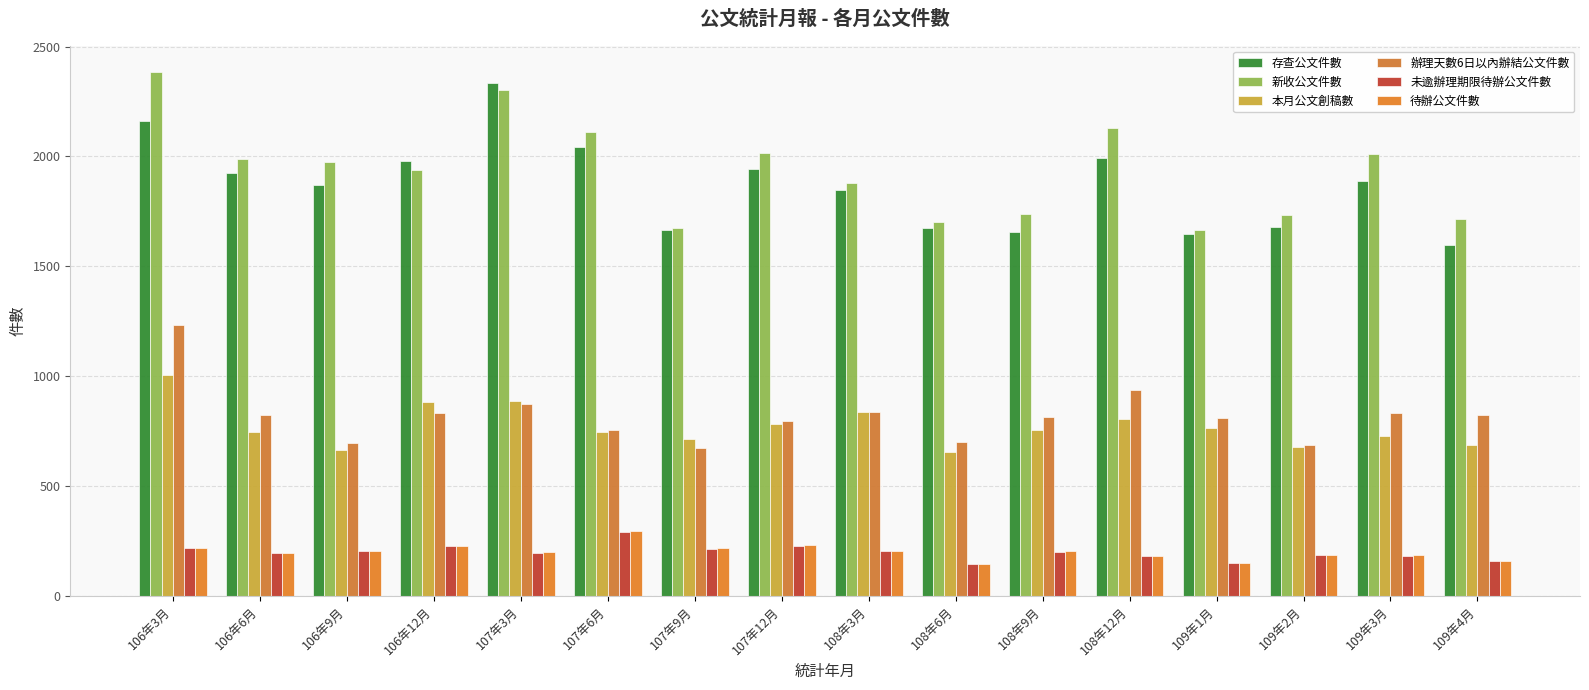

Which series has the largest range (max minus min)?

存查公文件數